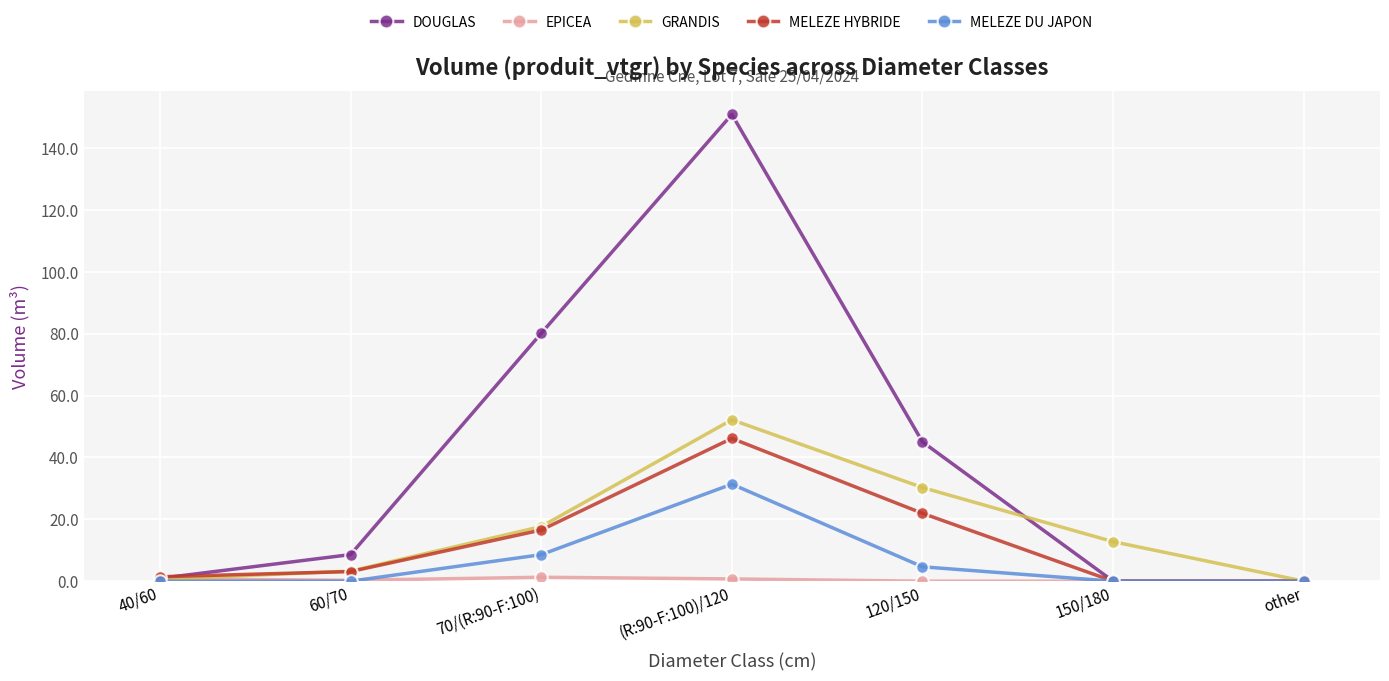

What is the maximum value for MELEZE HYBRIDE?

46.2